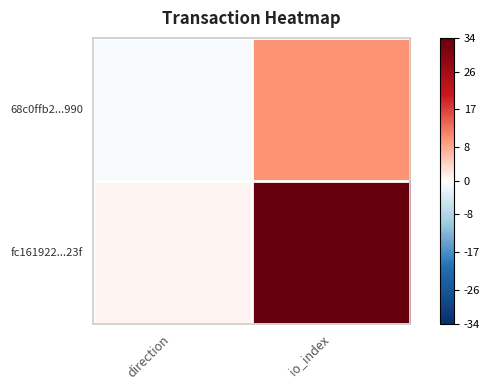

Which series changed the most between direction and io_index?

fc161922...23f